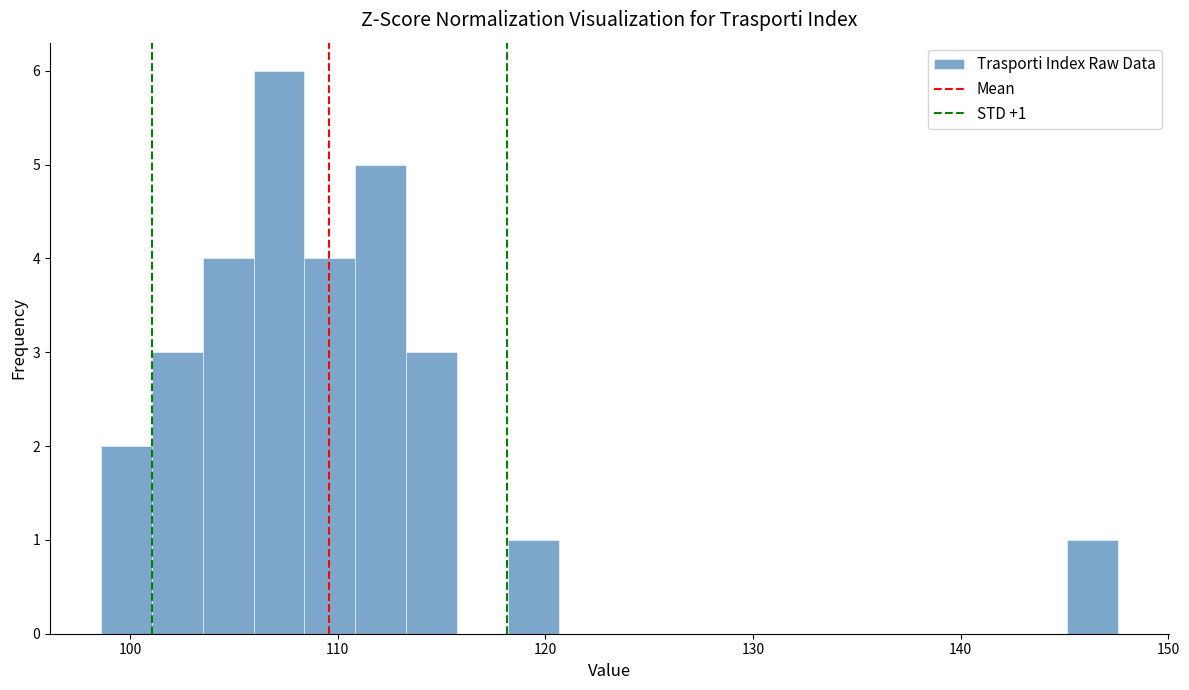

Around what value on the x-axis is the tallest bar? Give the approximate position of its centre, as read against the axis.

107